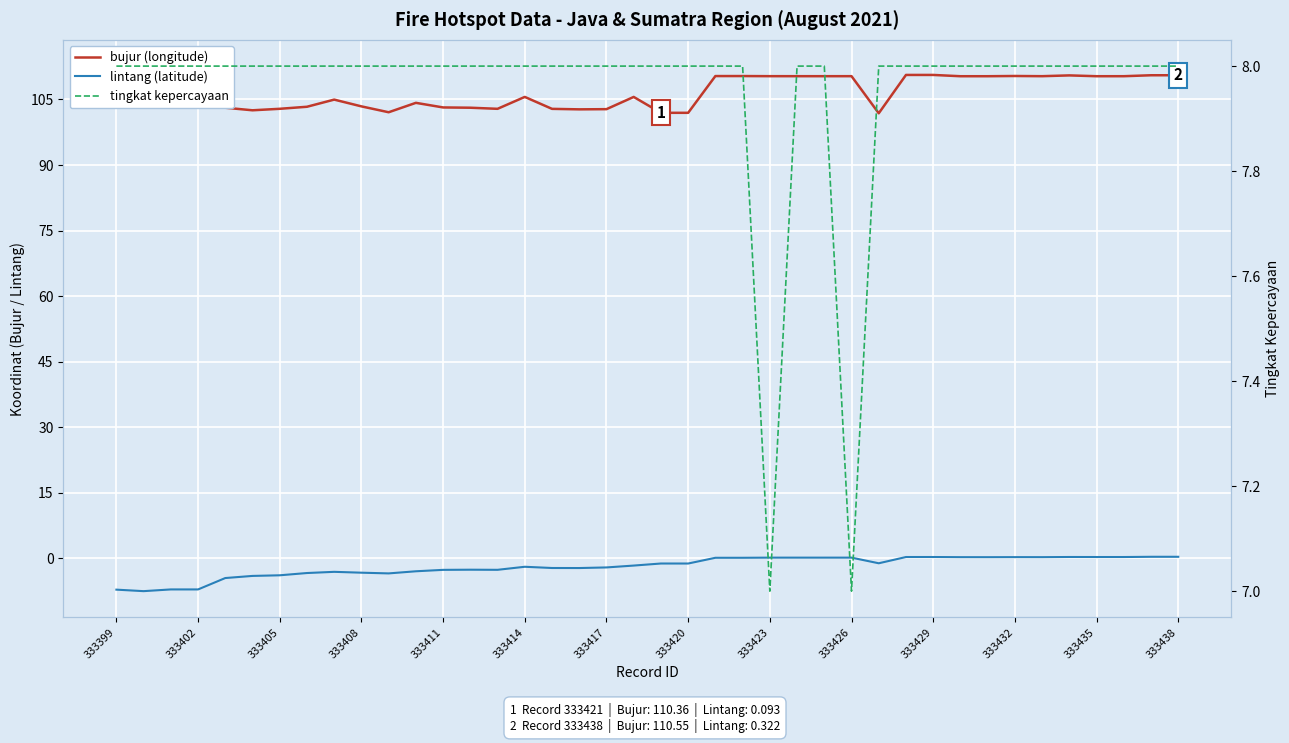

True or false: tingkat kepercayaan and lintang (latitude) cross at least once.

False